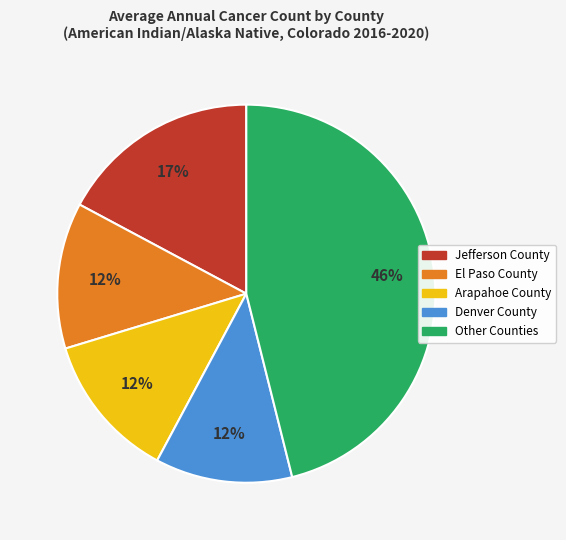

To the nearest percent, what is the average slice percentage?

20%